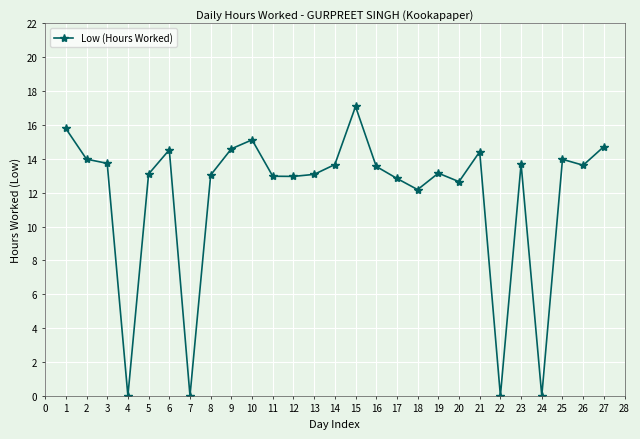

Count the number of data series in this chart.

1